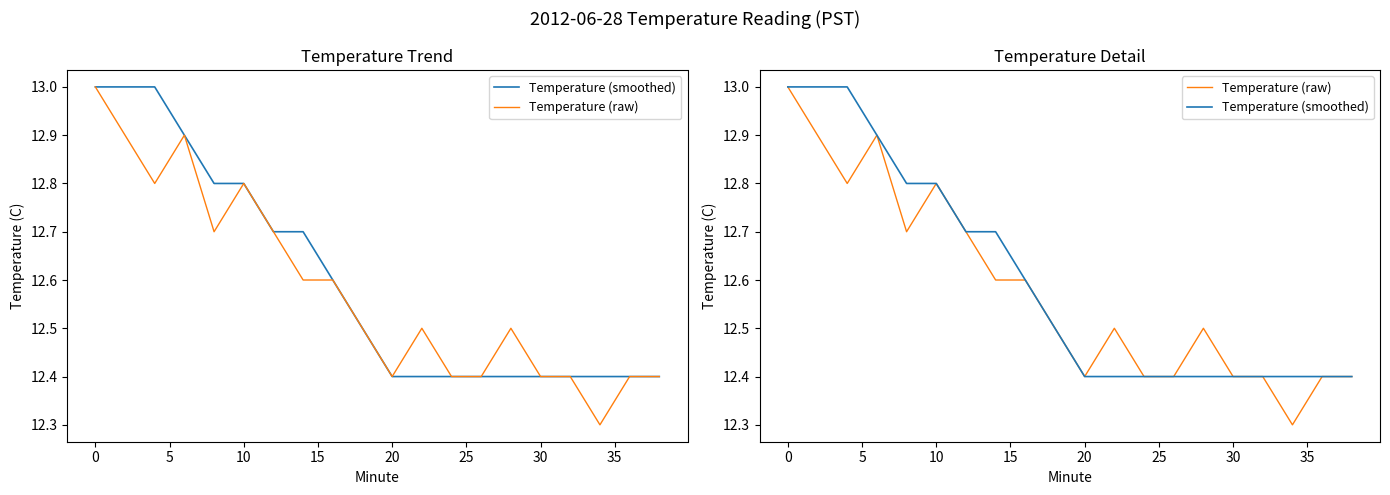

In Temperature (raw), how many points are higher than both neighbors (excluding endpoints)?

4